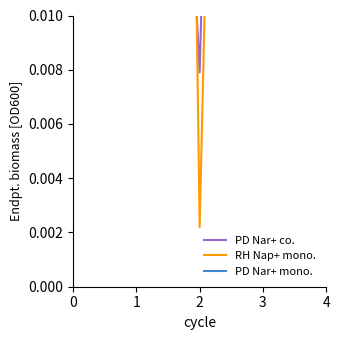

True or false: PD Nar+ mono. and RH Nap+ mono. intersect in this chart.

False